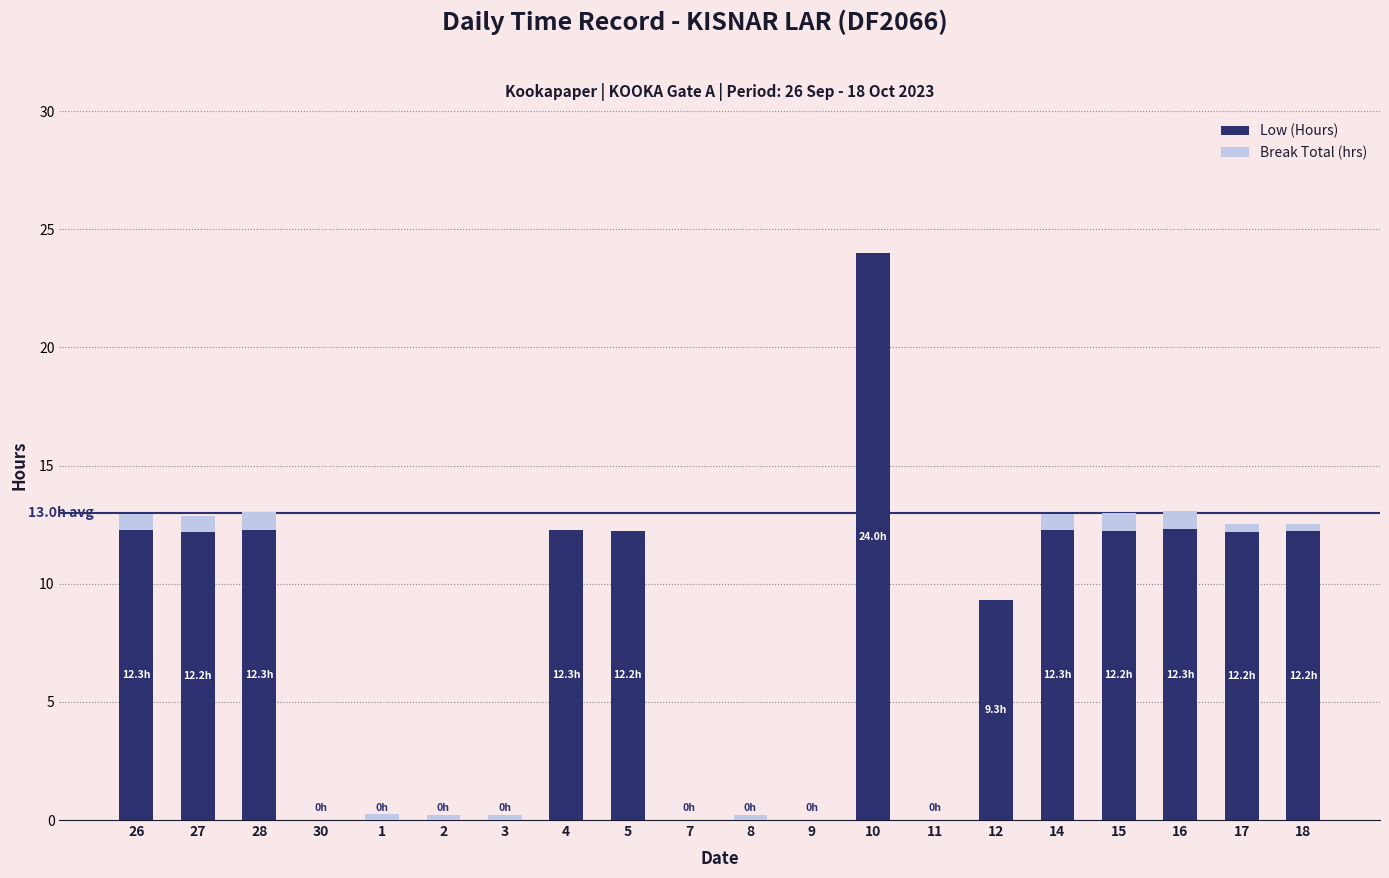

At which category is the sum across all series the highest?

10